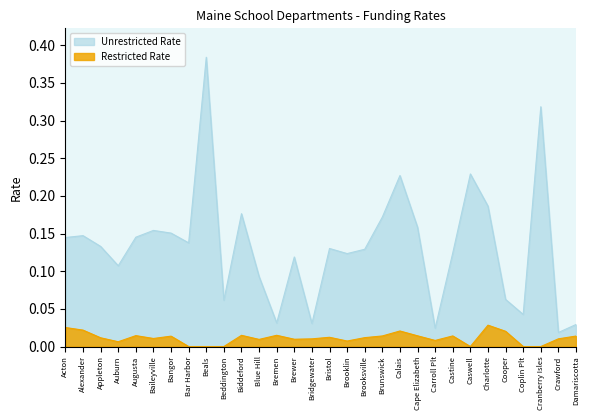

How many lines are shown in the chart?

2